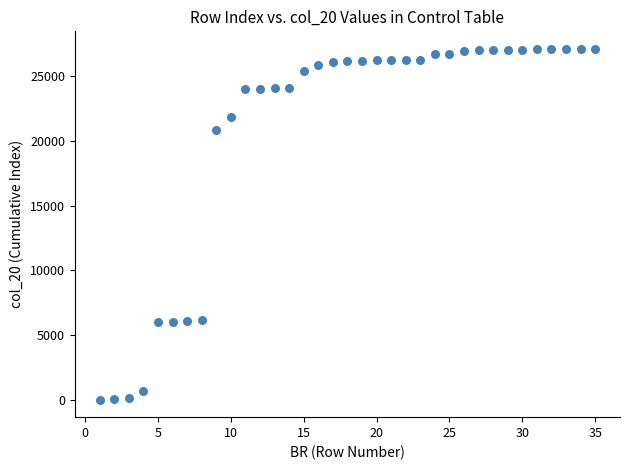

What is the range of X values (max minus min)?

34